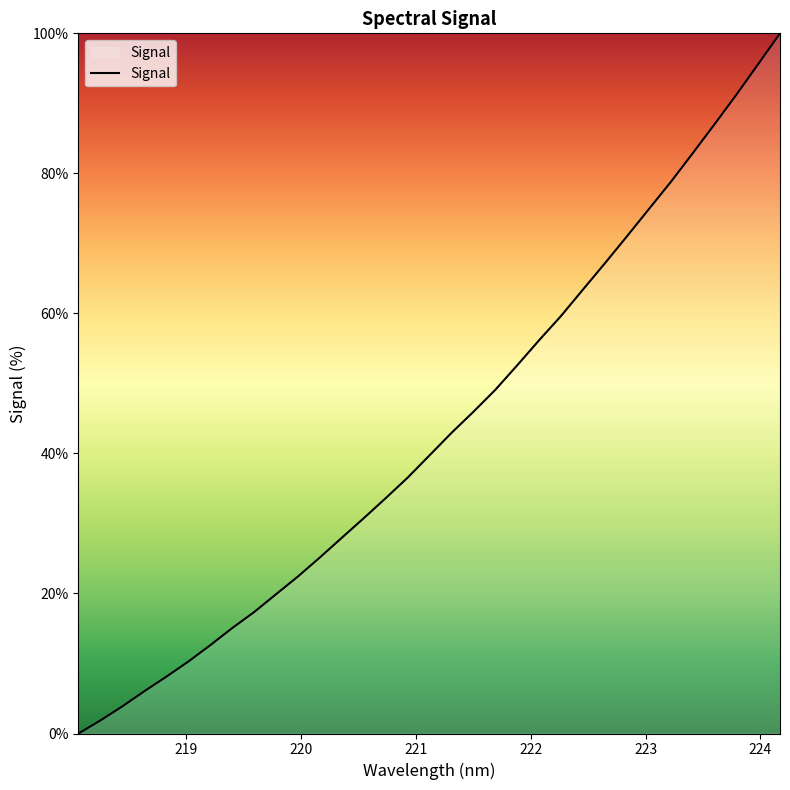

What is the maximum value shown in the chart?

100.0